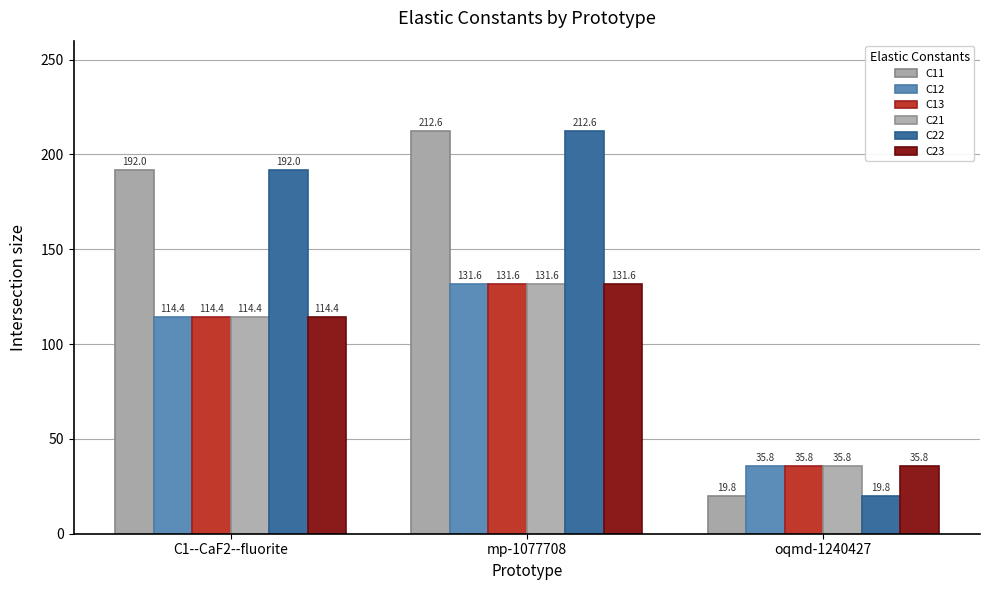

What is the spread (max minus min) of values at oqmd-1240427?

16.1